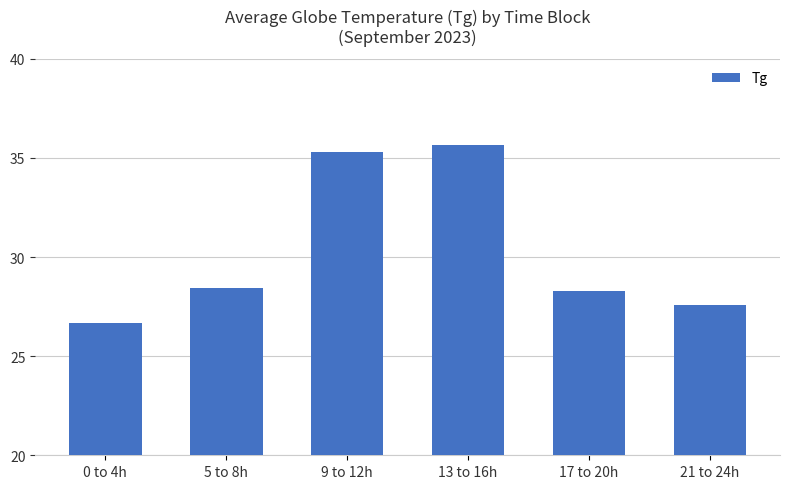

What is the label of the 5th bar from the right?

5 to 8h